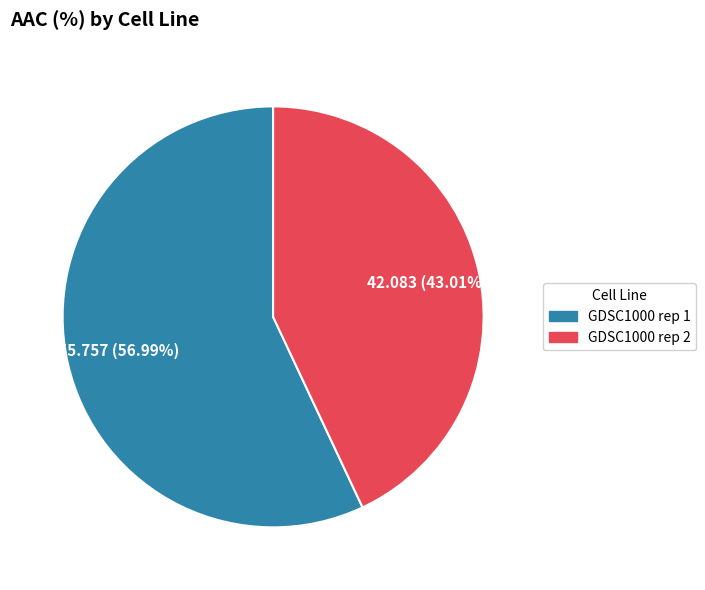

True or false: GDSC1000 rep 1 accounts for 57% of the total.

True